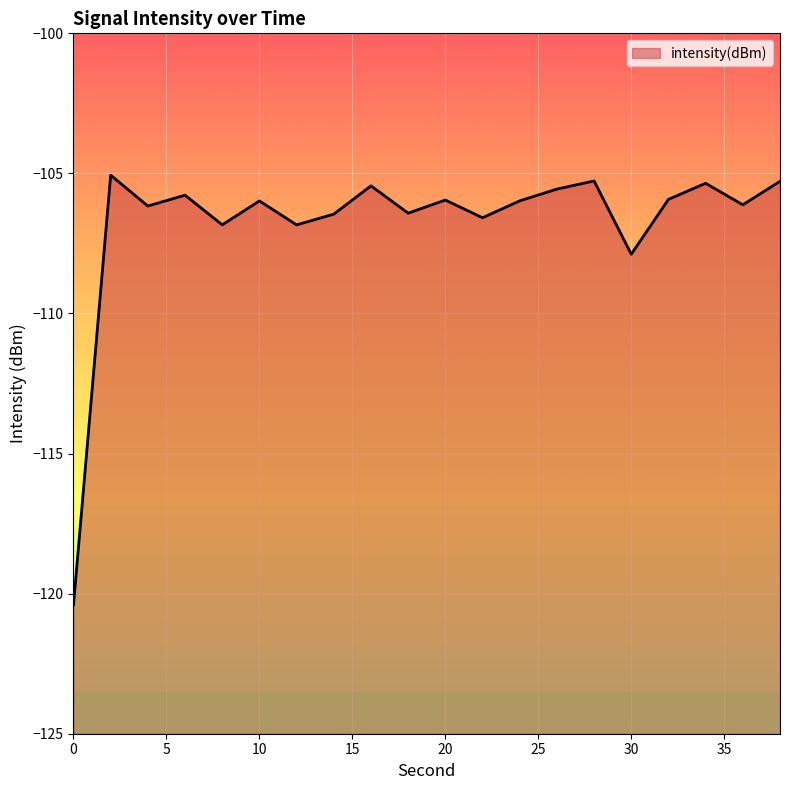

Reading right to left, list all the values displayed in this chart.

38=-105.3	36=-106.1	34=-105.4	32=-105.9	30=-107.9	28=-105.3	26=-105.6	24=-106.0	22=-106.6	20=-106.0	18=-106.4	16=-105.4	14=-106.5	12=-106.8	10=-106.0	8=-106.8	6=-105.8	4=-106.2	2=-105.1	0=-120.4